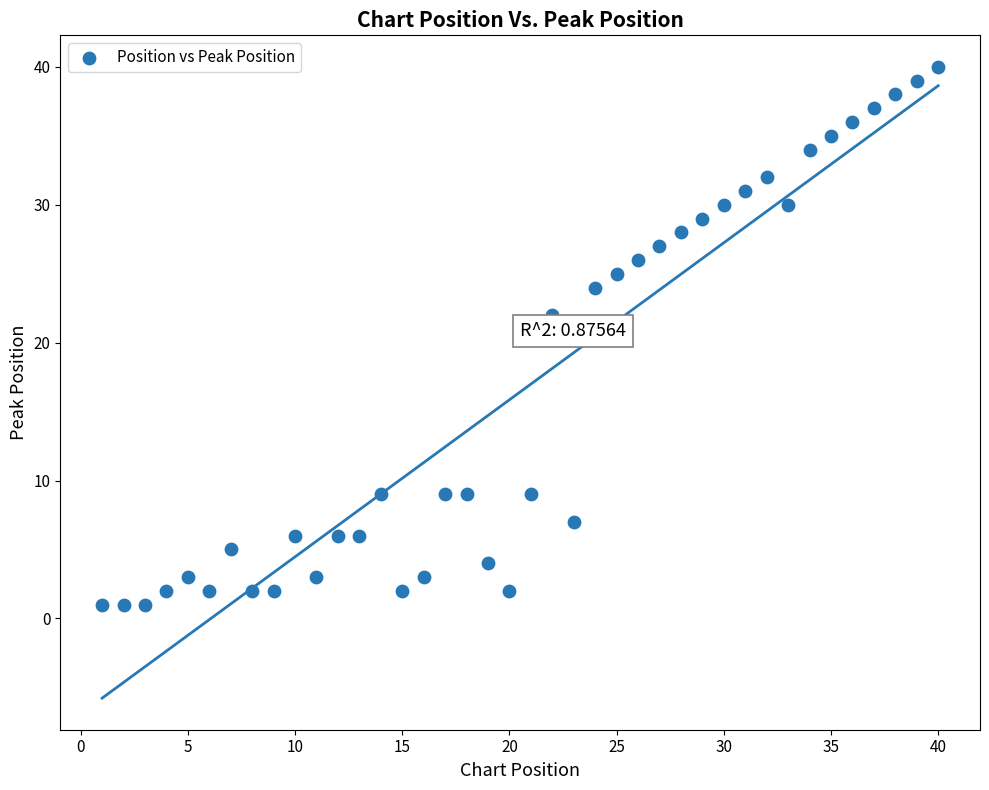

What Y value in the scatter plot is closest to 20?

22